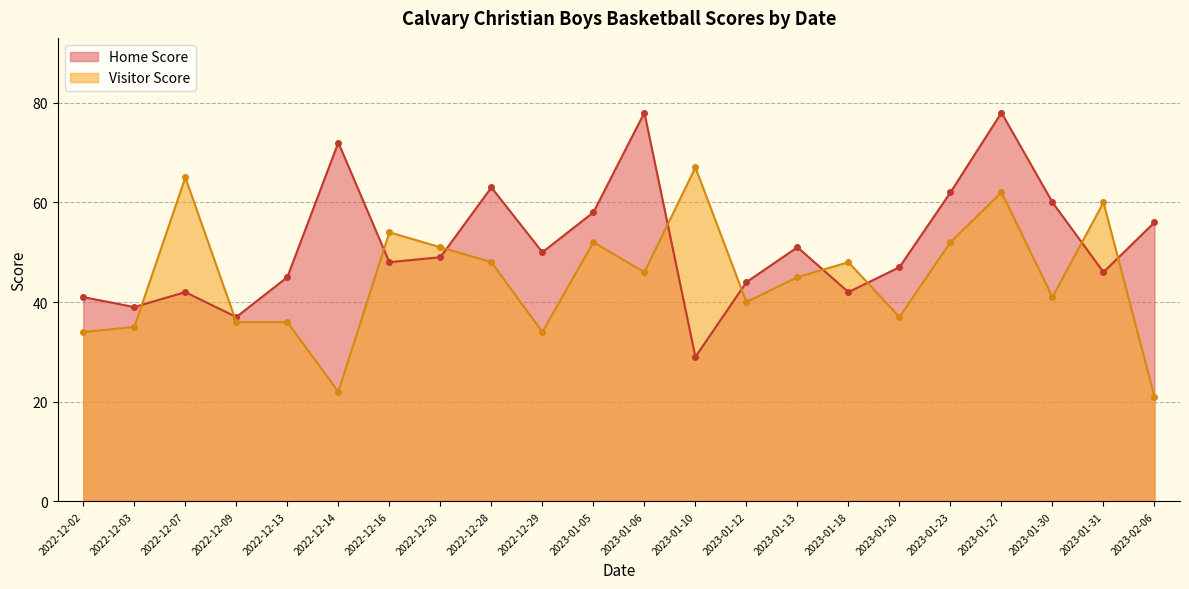

What is the sum of all Visitor Score values?

986